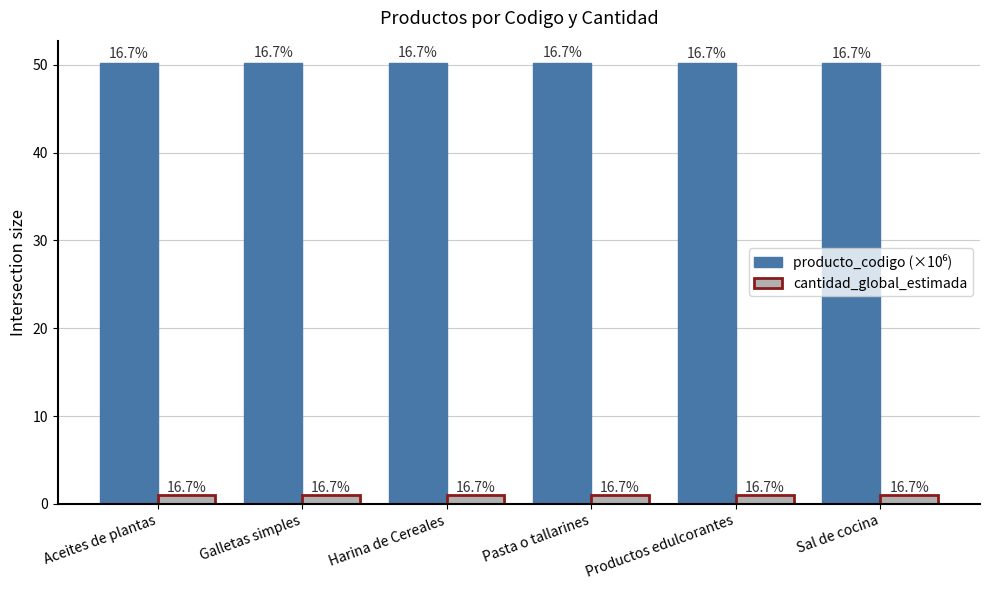

What is the greatest value displayed?

50.2